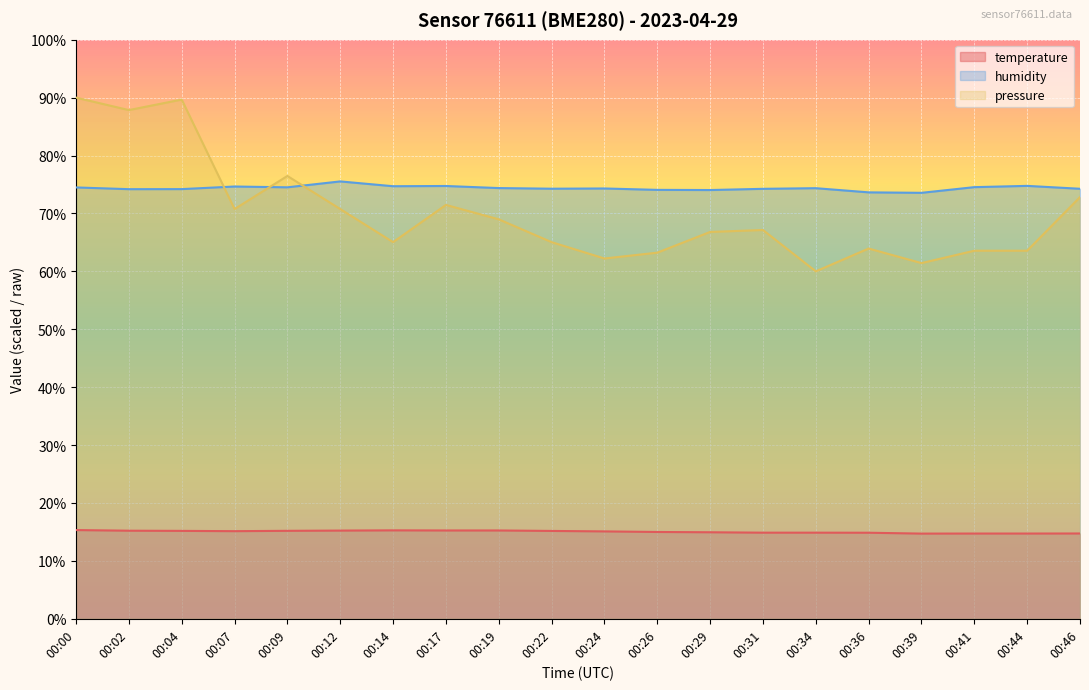

In pressure_norm, how many points are lower than both neighbors (excluding endpoints)?

6